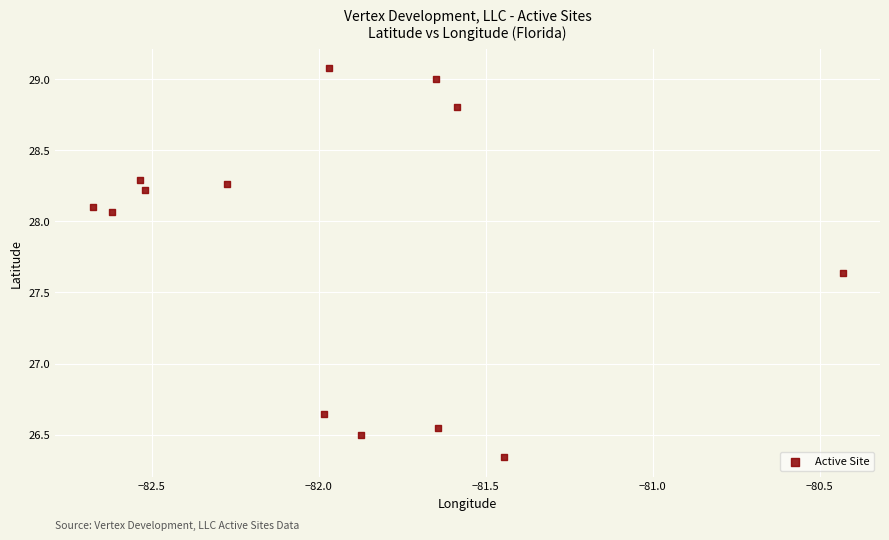

What is the range of X values (max minus min)?

2.2